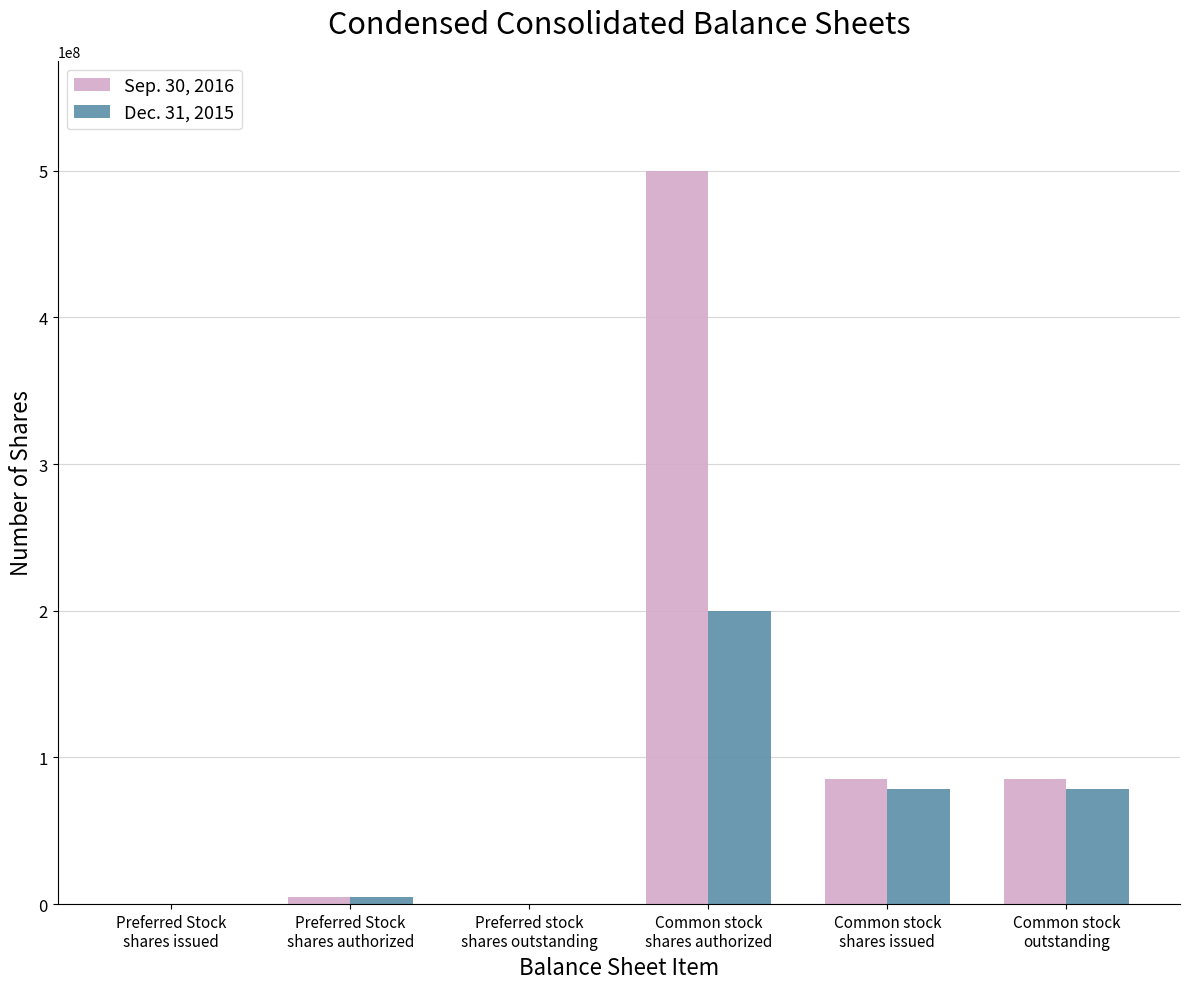

Reading left to right, transcribe all the data shown in this chart.

Sep. 30, 2016: Preferred Stock
shares issued=240000	Preferred Stock
shares authorized=5000000	Preferred stock
shares outstanding=240000	Common stock
shares authorized=500000000	Common stock
shares issued=85391768	Common stock
outstanding=85391768
Dec. 31, 2015: Preferred Stock
shares issued=200000	Preferred Stock
shares authorized=5000000	Preferred stock
shares outstanding=200000	Common stock
shares authorized=200000000	Common stock
shares issued=78781757	Common stock
outstanding=78781757